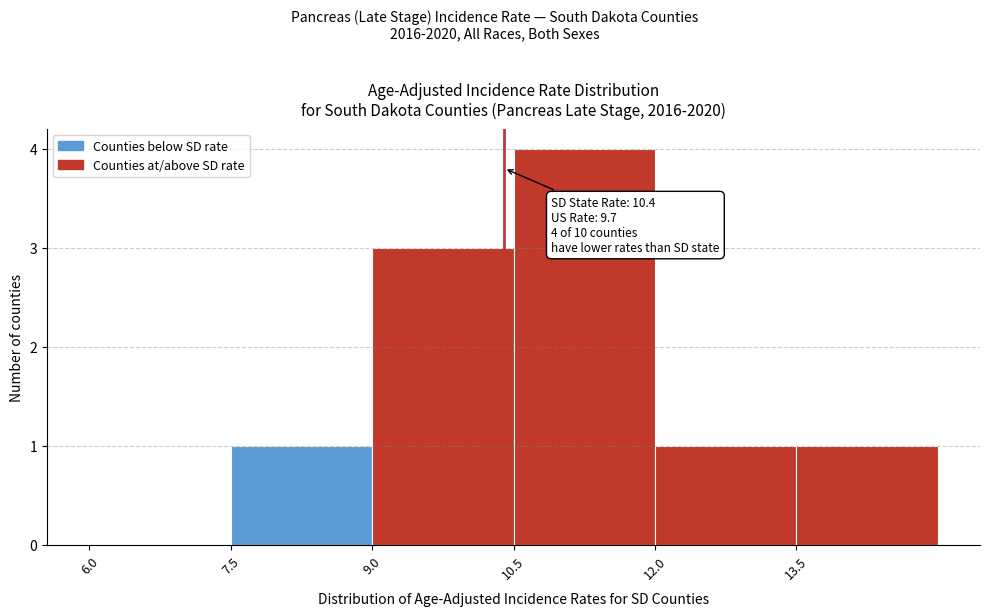

Over which range of the x-axis is the bar tallest?

10.5 to 12.0